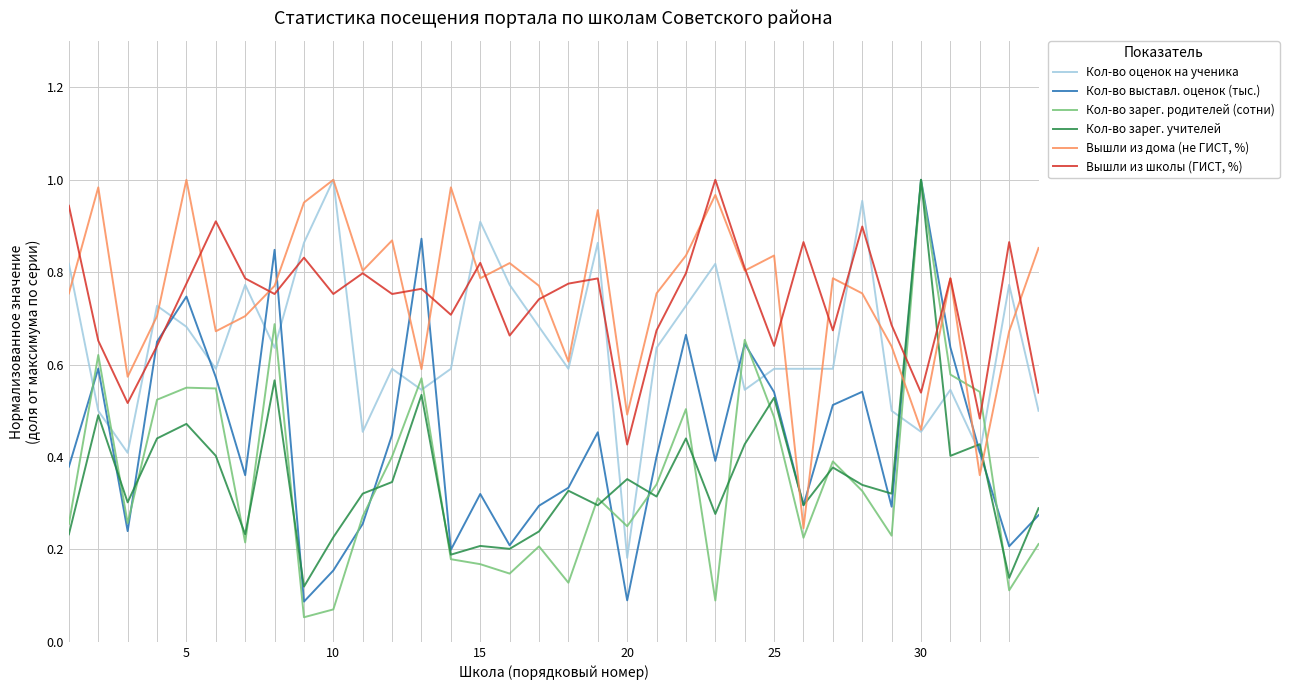

Which series ends up on top after the final intersection of Кол-во зарег. родителей (сотни) and Кол-во оценок на ученика?

Кол-во оценок на ученика